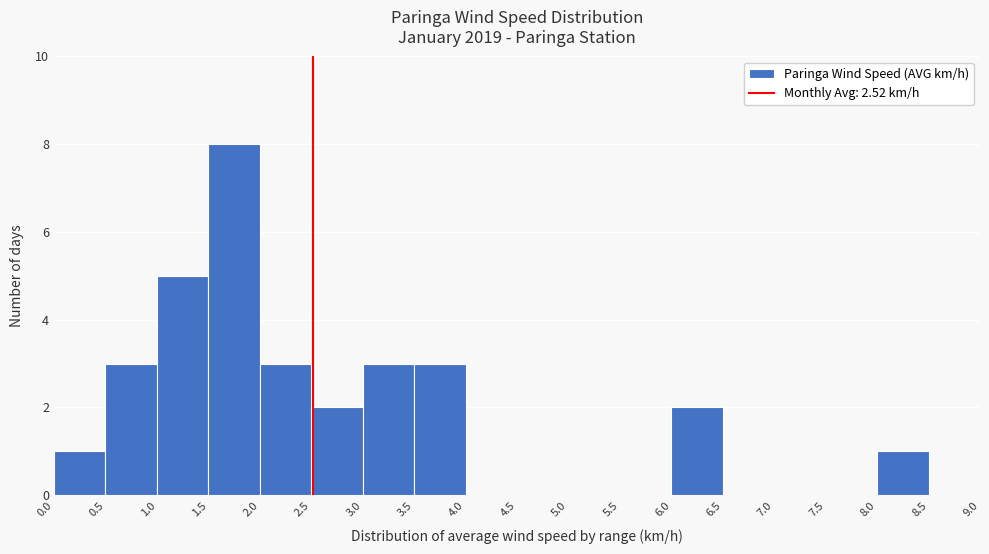

Reading left to right, transcribe this chart: for each bar, give the range it covers on the x-axis and its height. The values are not printed on the chart, so give them approximately, as read against the axis.

0.0 to 0.5: 1
0.5 to 1.0: 3
1.0 to 1.5: 5
1.5 to 2.0: 8
2.0 to 2.5: 3
2.5 to 3.0: 2
3.0 to 3.5: 3
3.5 to 4.0: 3
4.0 to 4.5: 0
4.5 to 5.0: 0
5.0 to 5.5: 0
5.5 to 6.0: 0
6.0 to 6.5: 2
6.5 to 7.0: 0
7.0 to 7.5: 0
7.5 to 8.0: 0
8.0 to 8.5: 1
8.5 to 9.0: 0